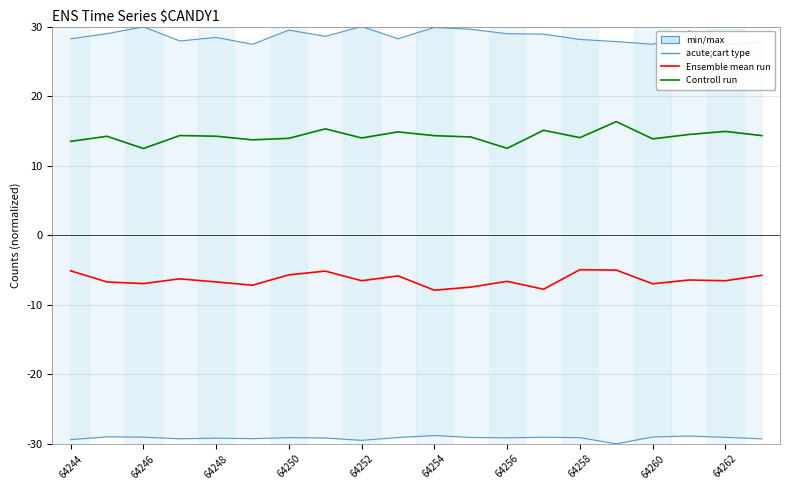

How many interior local peaks does the Controll run series have?

7